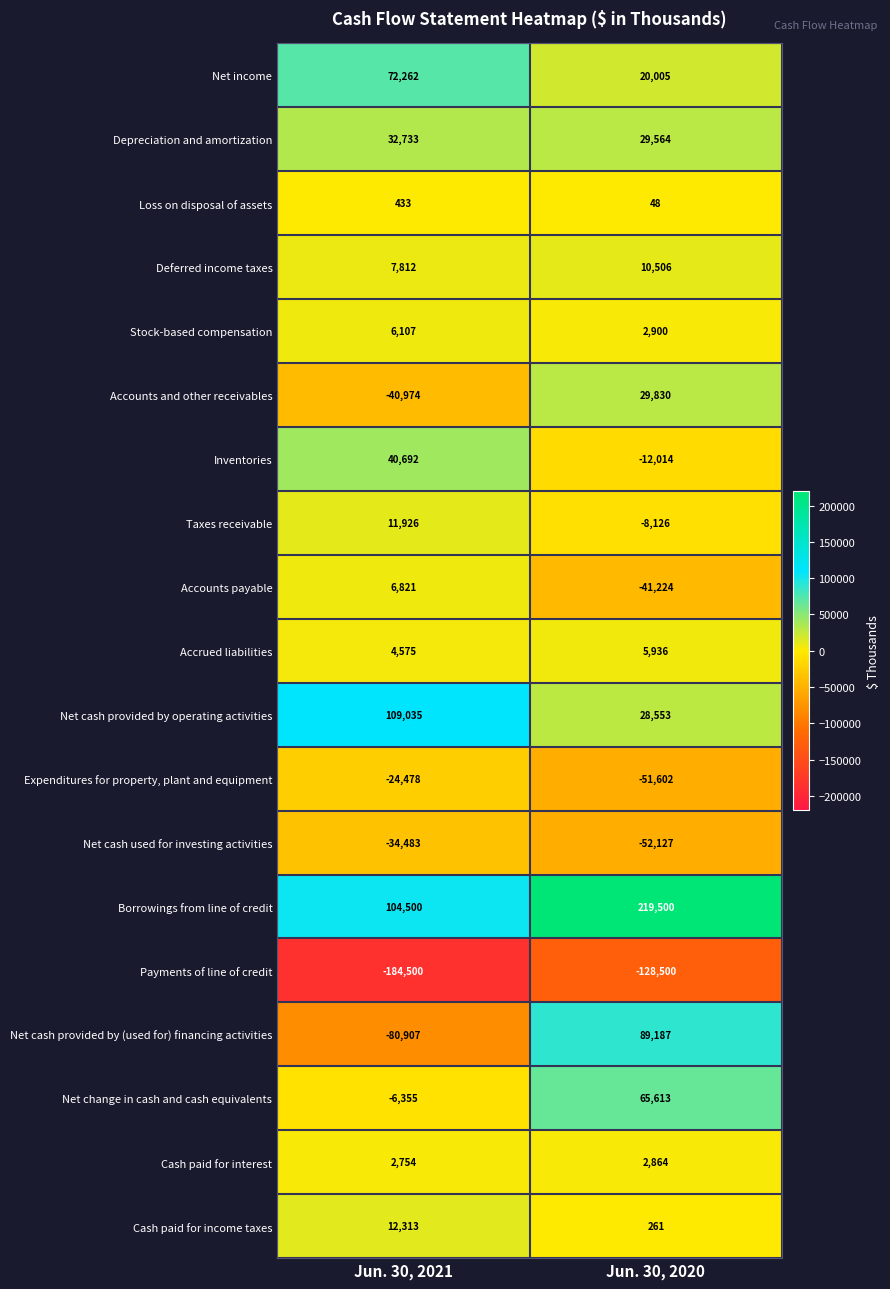

How many data points does each series have?

2